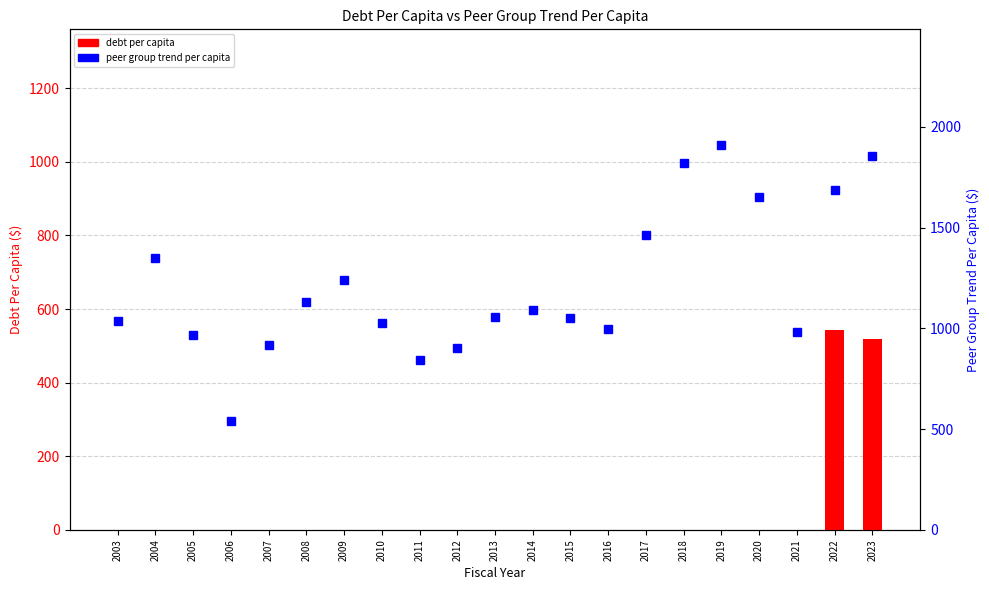

Is it true that Peer Group Trend Per Capita equals 1051.3 at 2015?

True